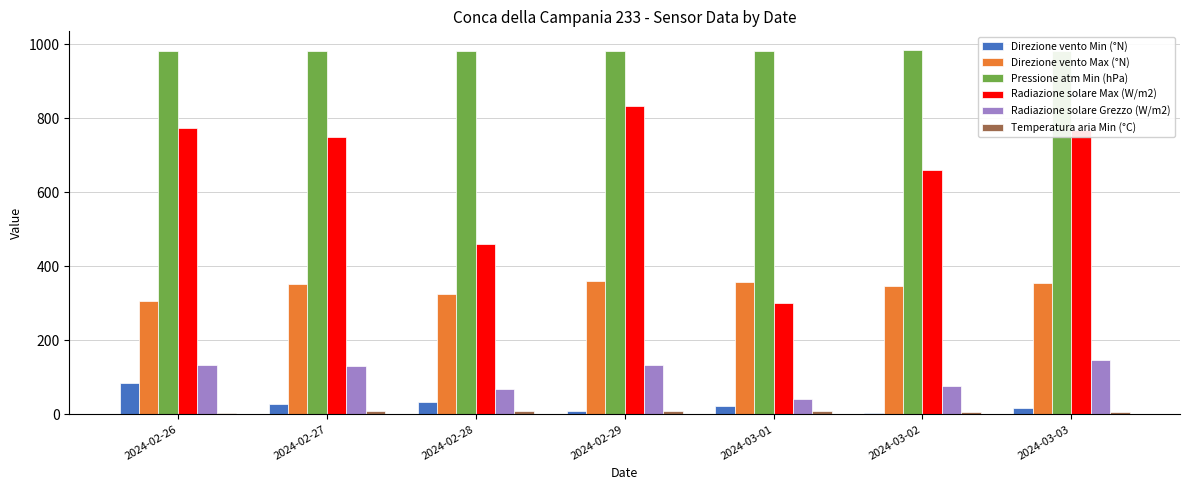

True or false: Direzione vento Max (°N) has a value of 305.0 at 2024-02-26.

True